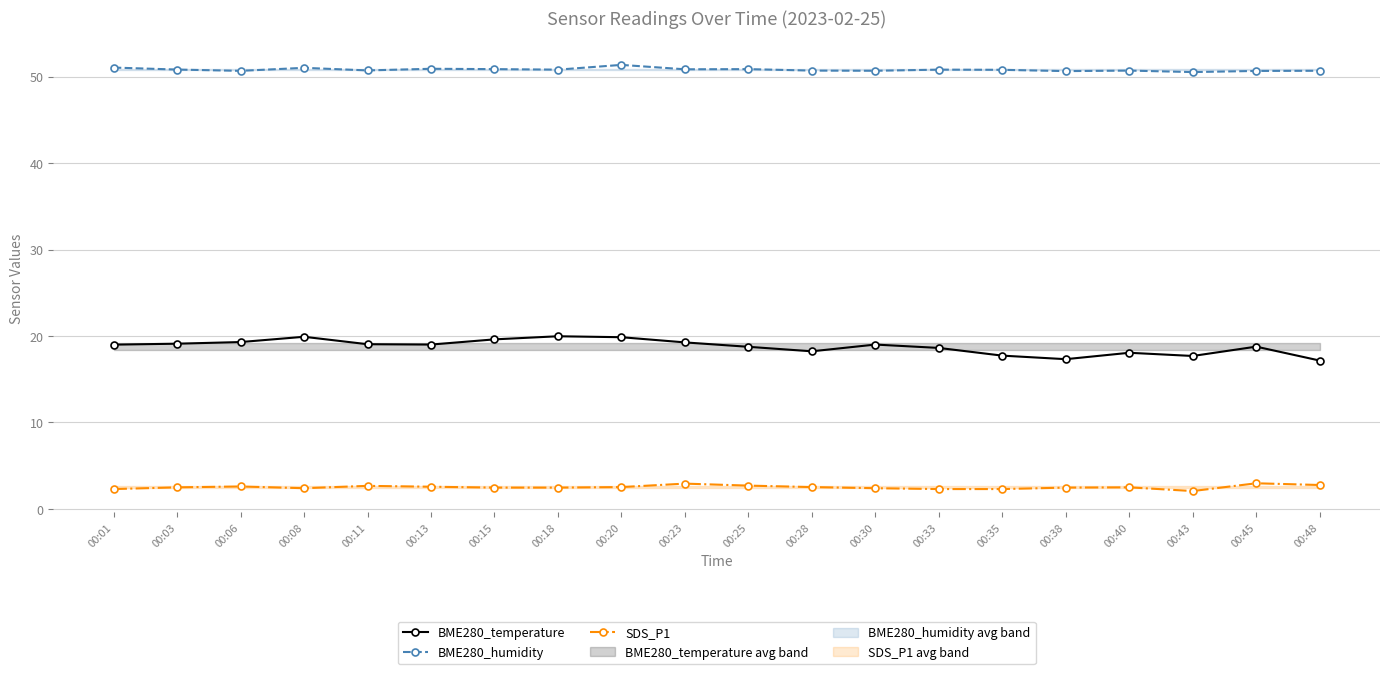

Rank the categories by BME280_humidity value from lowest to highest.

00:43, 00:38, 00:45, 00:06, 00:30, 00:48, 00:28, 00:40, 00:11, 00:35, 00:18, 00:33, 00:03, 00:23, 00:15, 00:25, 00:13, 00:08, 00:01, 00:20